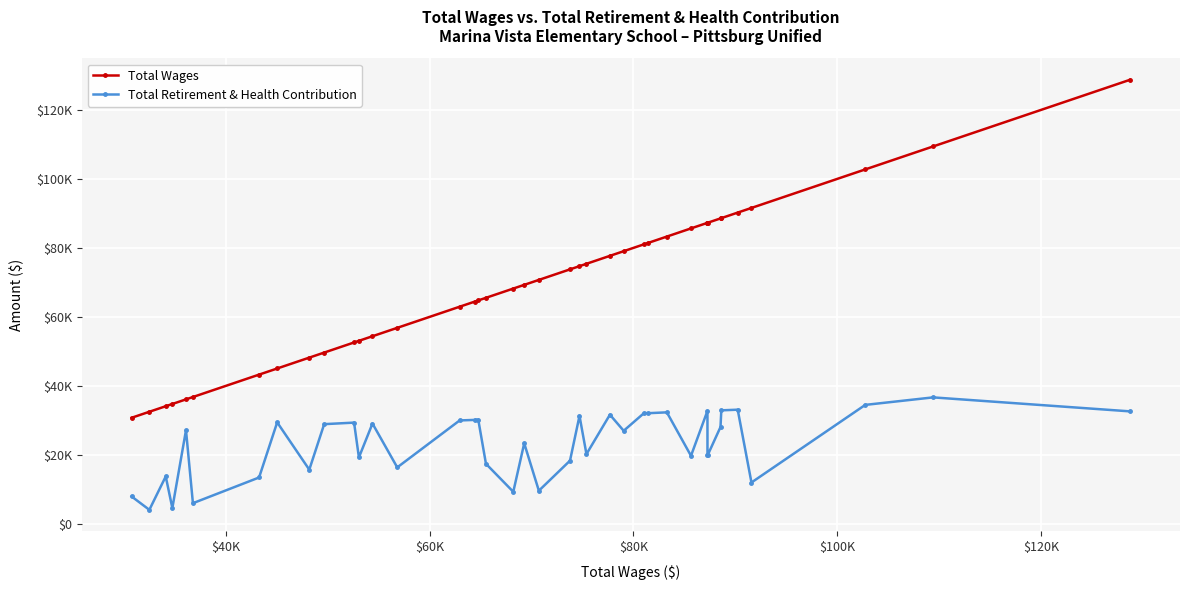

Which series has the largest range (max minus min)?

Total Wages